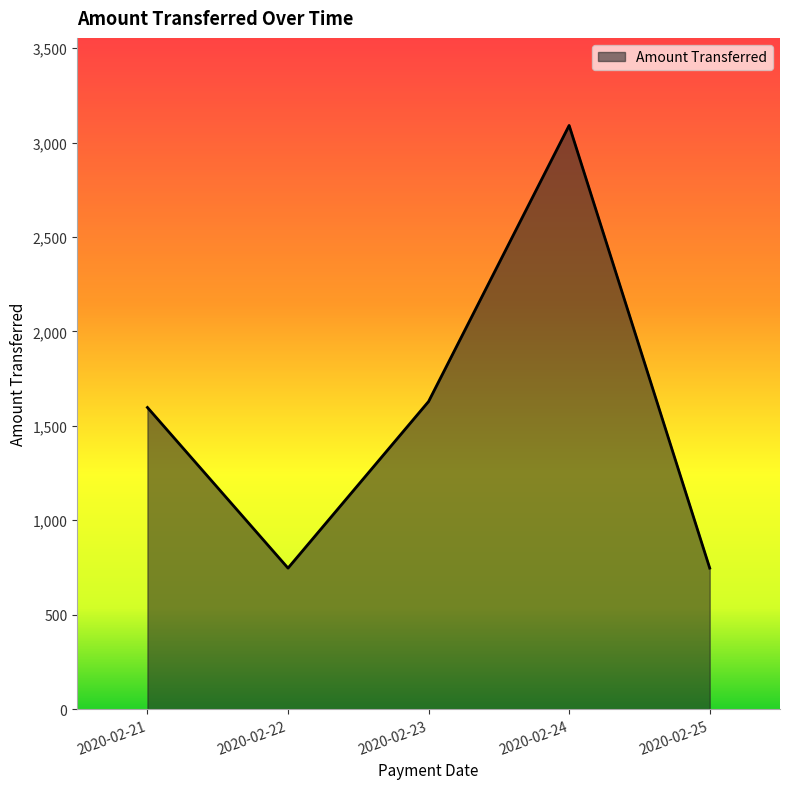

What is the minimum value shown in the chart?

746.8